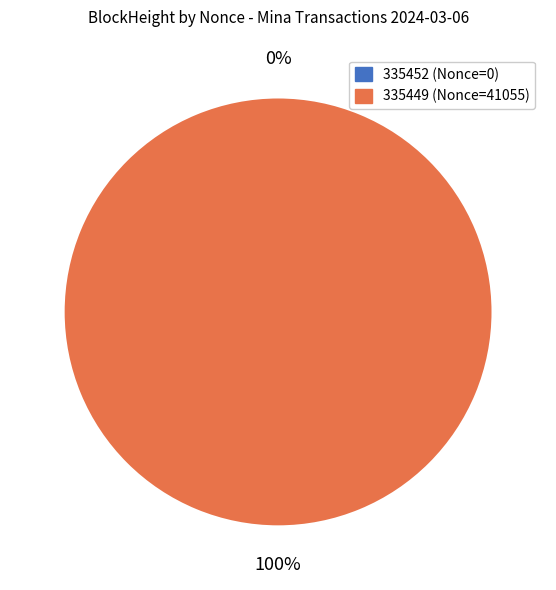

Which category accounts for the majority?

335449